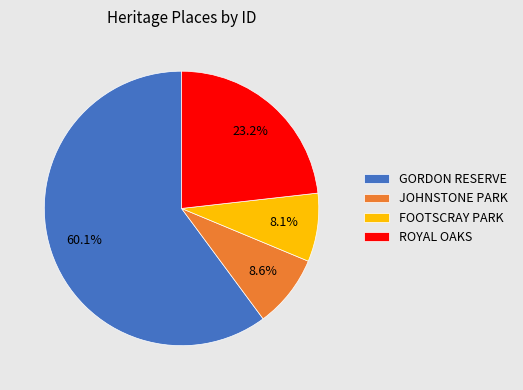

Rank the categories by value from highest to lowest.

GORDON RESERVE, ROYAL OAKS, JOHNSTONE PARK, FOOTSCRAY PARK